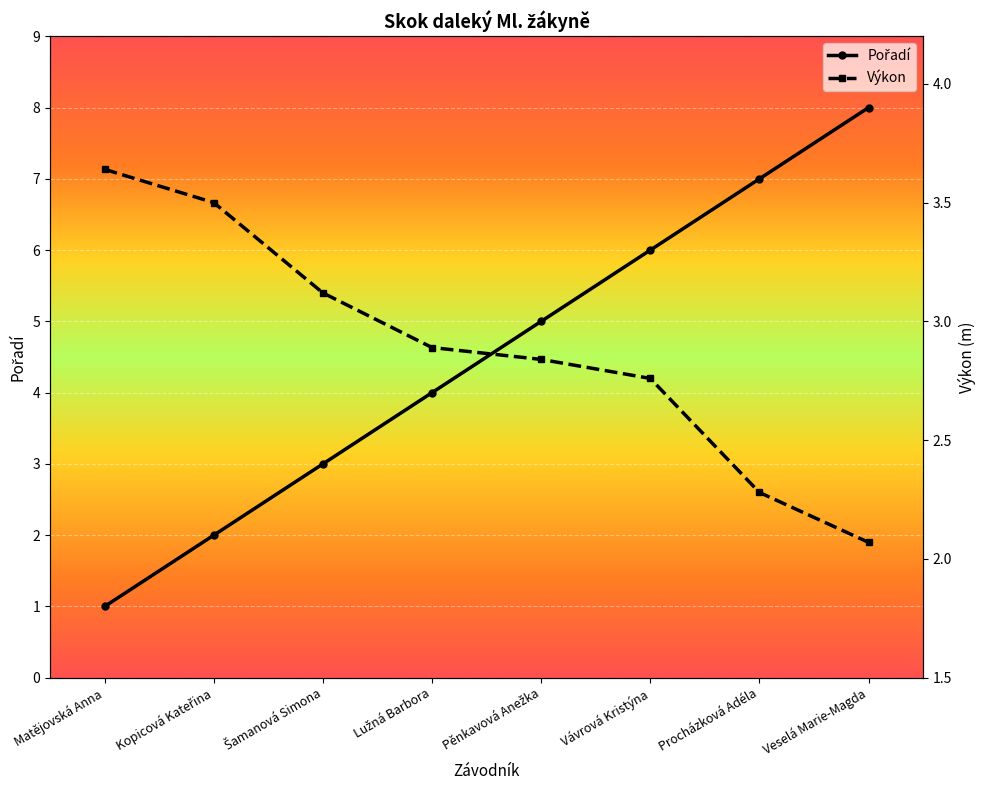

Which category has the lowest value across all series?

Matějovská Anna